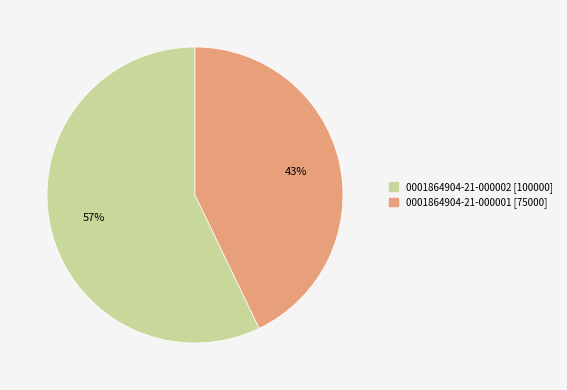

Do 0001864904-21-000001 and 0001864904-21-000002 together represent more than half of the pie?

Yes